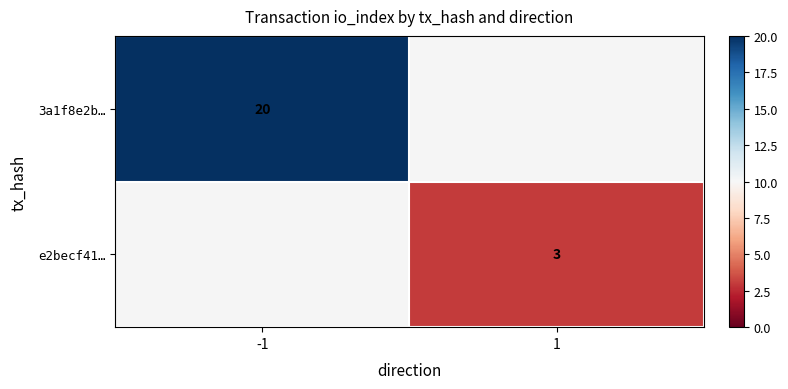

True or false: 3a1f8e2b… has a value of 28 at -1.

False